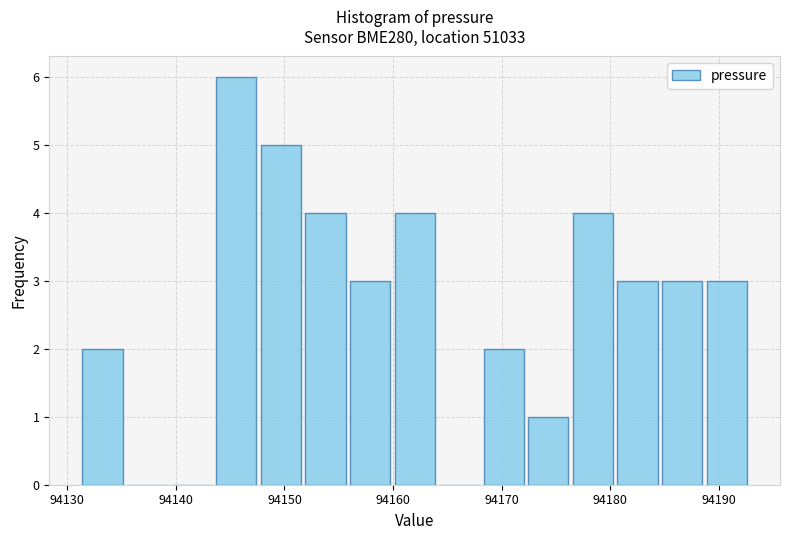

Over which range of the x-axis is the bar tallest?

94144 to 94148